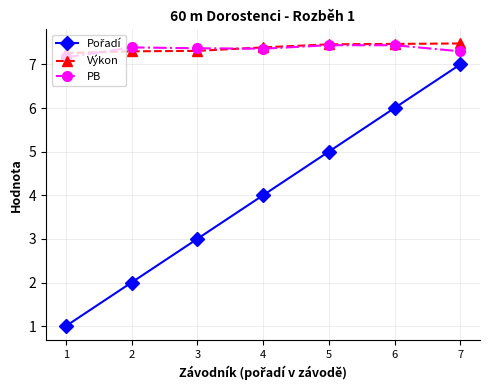

What is the value of the PB point at the 6th from the left?

7.4